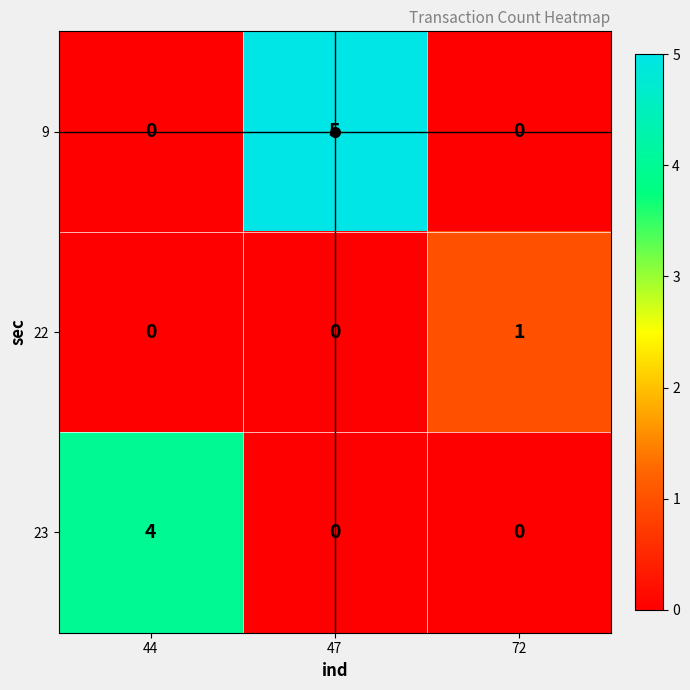

At which category is the sum across all series the highest?

47